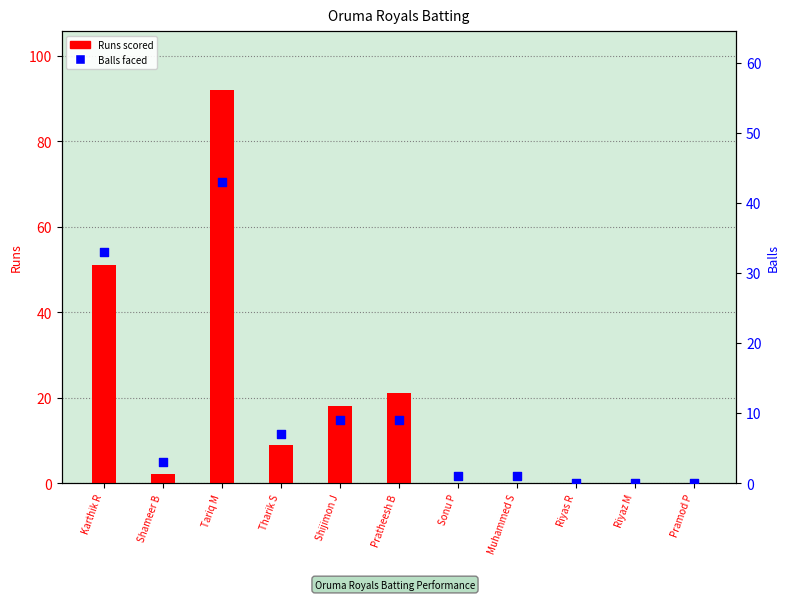

Which has a higher value, Shijimon J or Shameer B?

Shijimon J